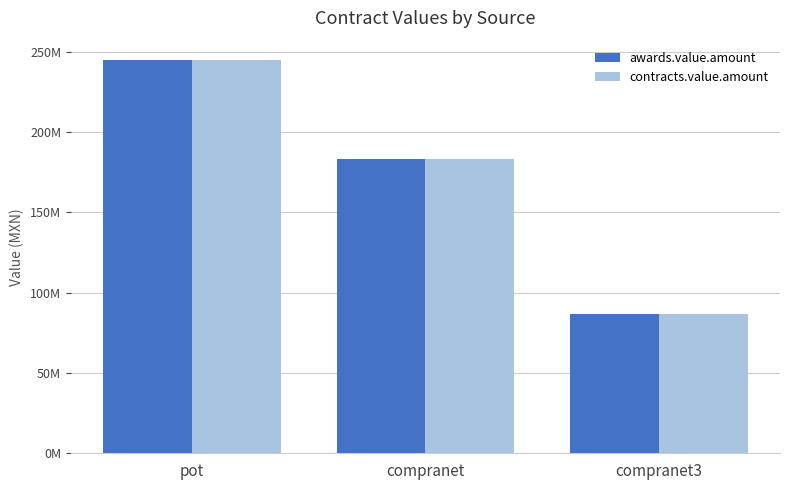

At which category is the sum across all series the highest?

pot